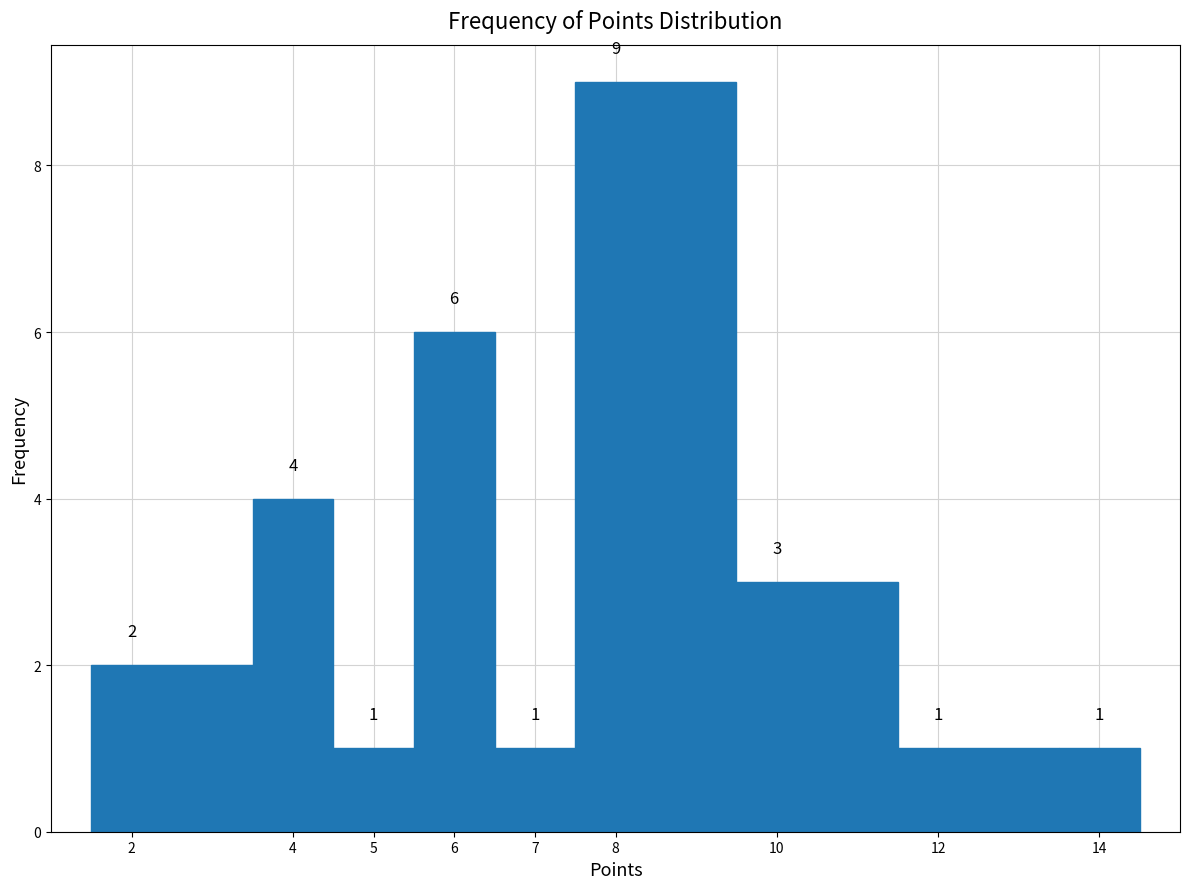

Over which range of the x-axis is the bar tallest?

7.5 to 9.5